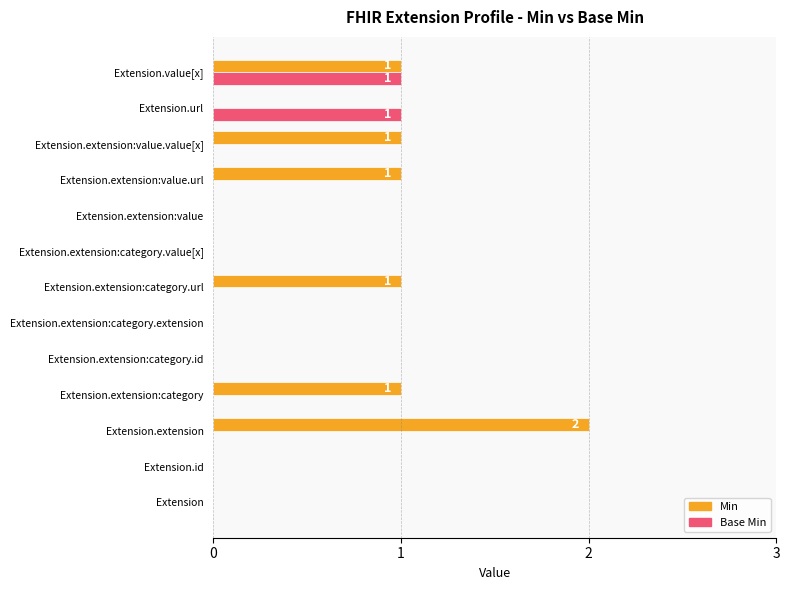

How many categories are shown in the chart?

13